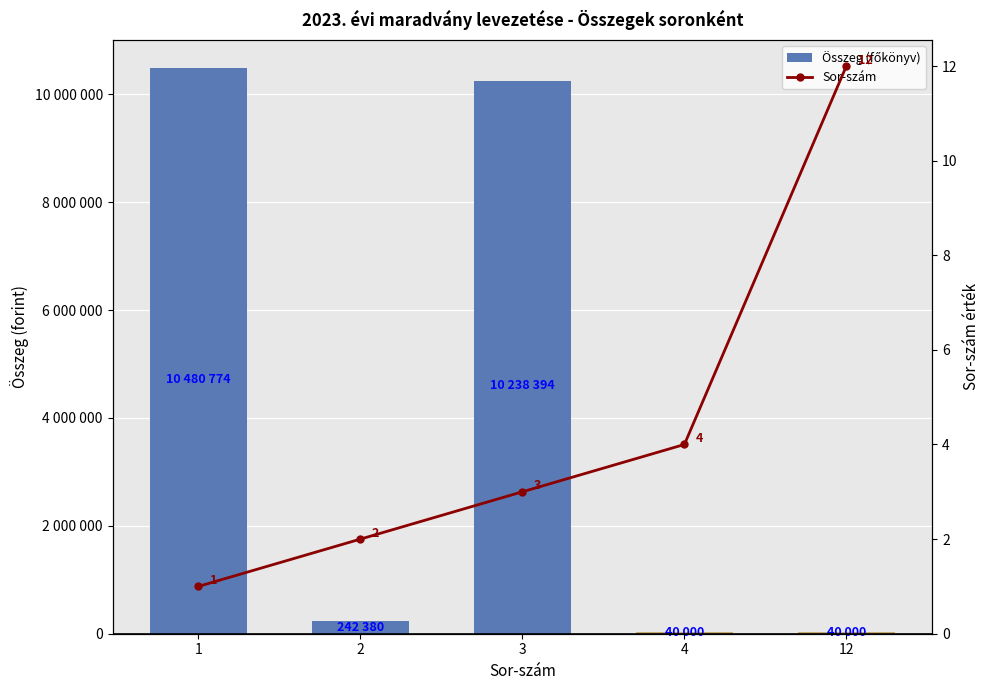

True or false: Sor-szám has a value of 1 at 1.

True